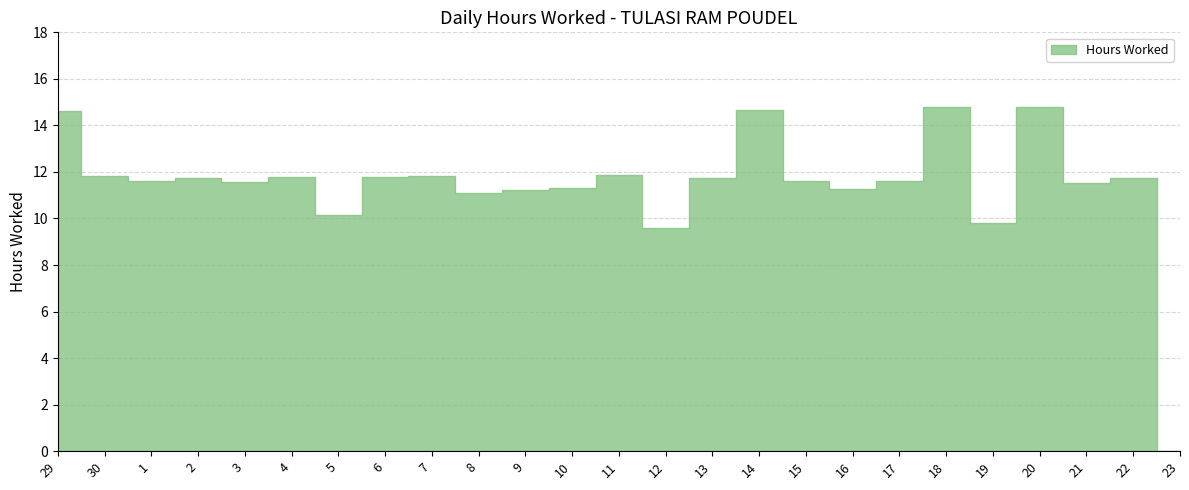

The chart shows a value of 9.6 at 12. True or false?

True